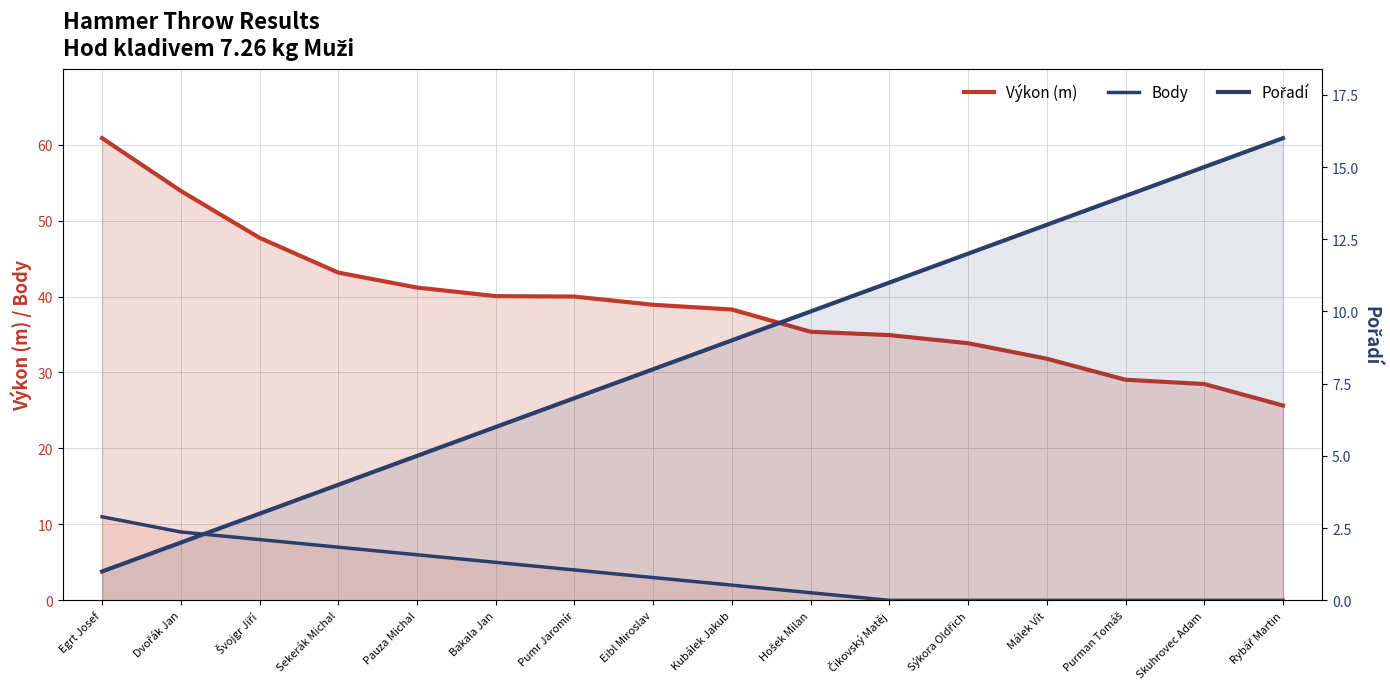

What position from the right is Skuhrovec Adam?

2